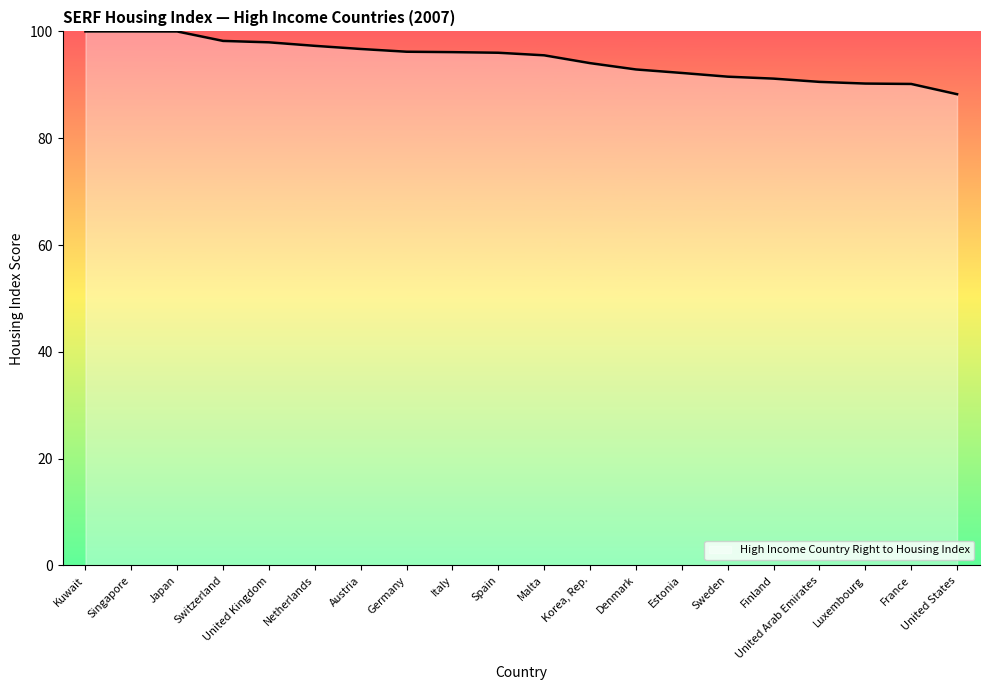

What is the maximum value shown in the chart?

100.0